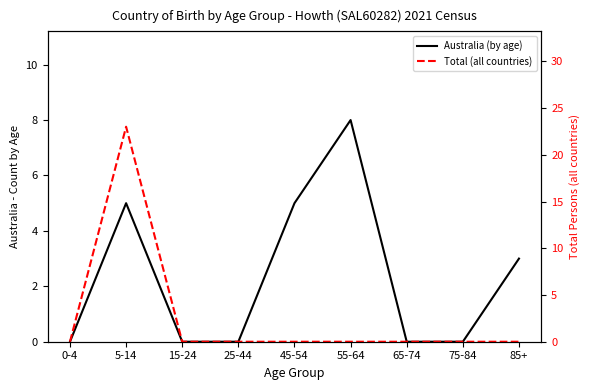

At 5-14, list the series in order from smallest to largest.

Australia (by age), Total (all countries)